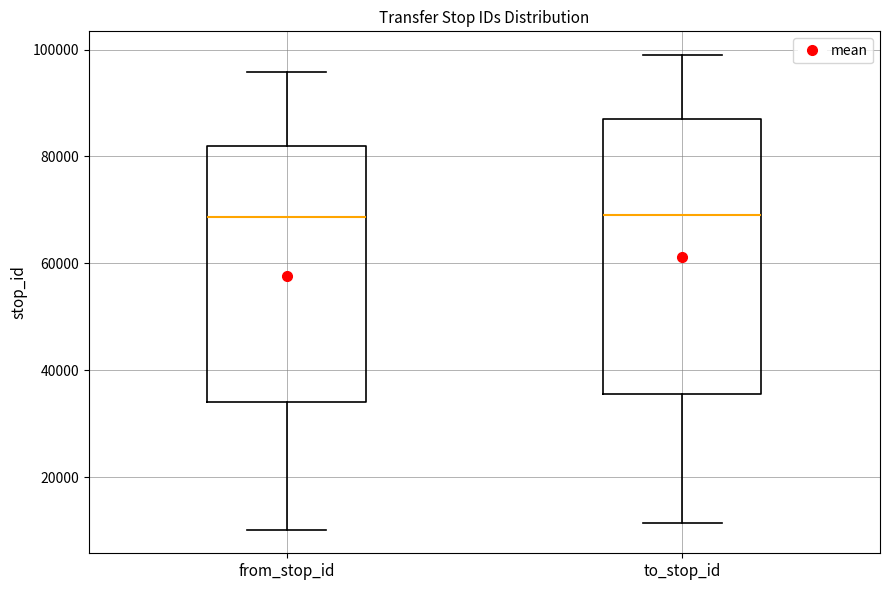

Reading left to right, read every box against the y-axis: the position of its median line, the range the box covers, and the ends of its whiskers. The values are not printed on the chart, so give them approximately, as read against the axis.

from_stop_id: median 68000, box 34000 to 82000, whiskers 10000 to 96000
to_stop_id: median 70000, box 36000 to 86000, whiskers 12000 to 98000